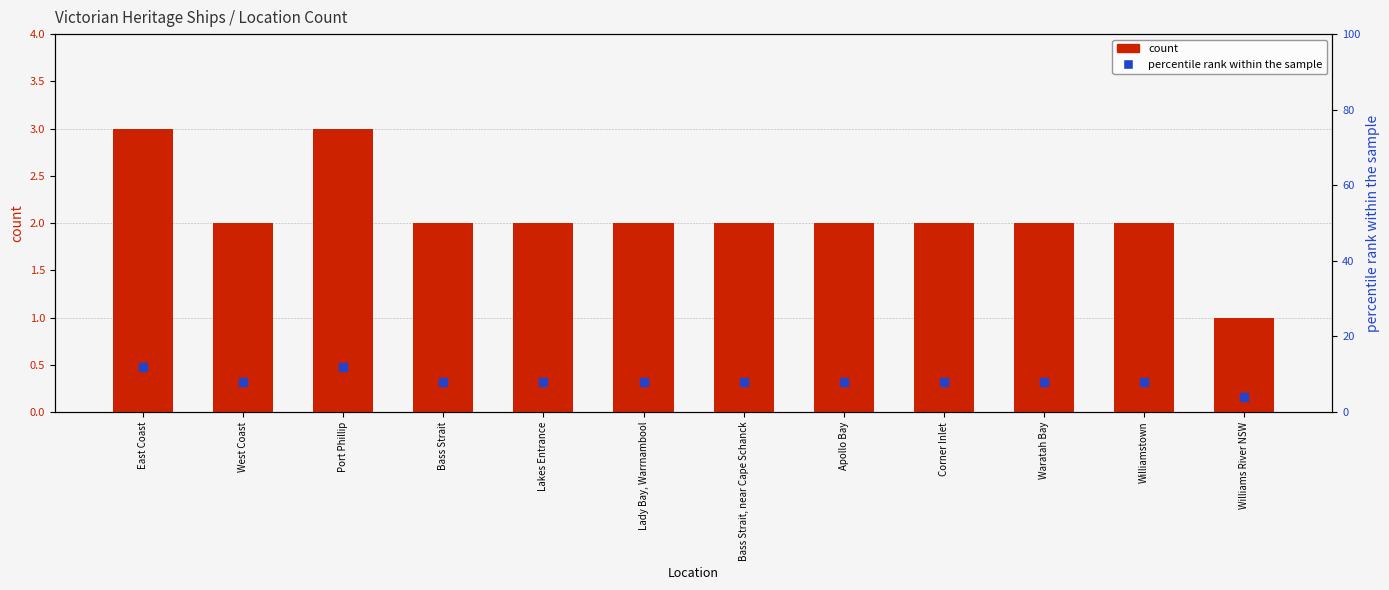

At how many categories does at least one series exceed 4?

11